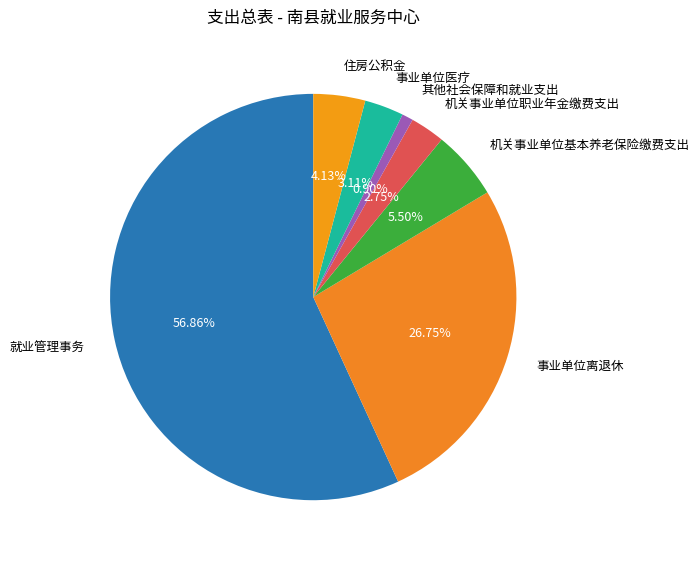

Count the number of slices in the pie.

7